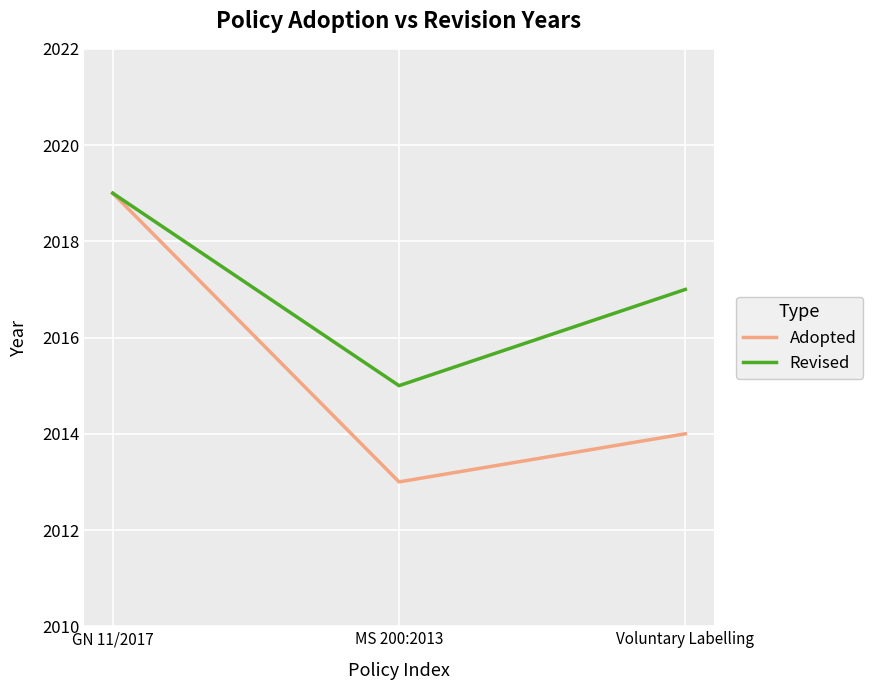

The value of Adopted at MS 200:2013 is 3454. True or false?

False